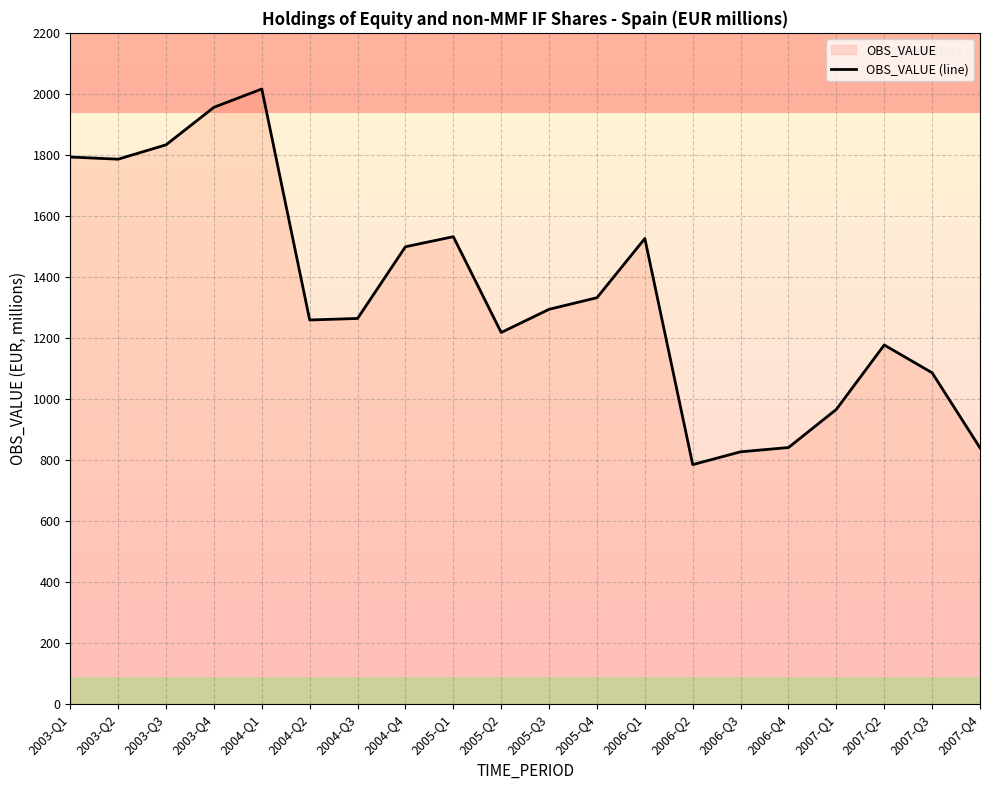

True or false: the data has more than 1 interior local peaks.

True